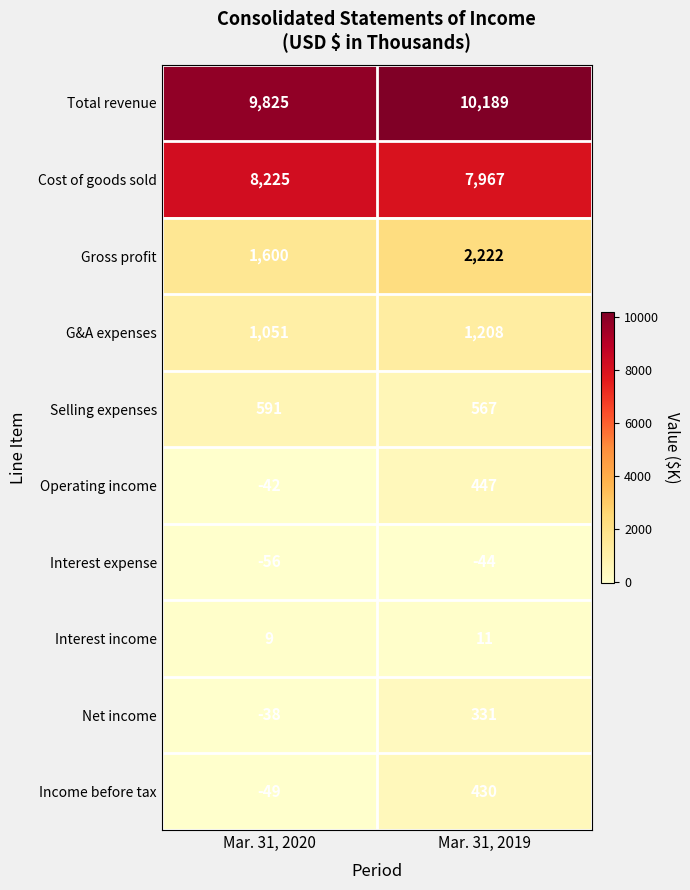

Reading left to right, what are all the values shown in this chart?

Total revenue: 9825	10189
Cost of goods sold: 8225	7967
Gross profit: 1600	2222
G&A expenses: 1051	1208
Selling expenses: 591	567
Operating income: -42	447
Interest expense: -56	-44
Interest income: 9	11
Net income: -38	331
Income before tax: -49	430